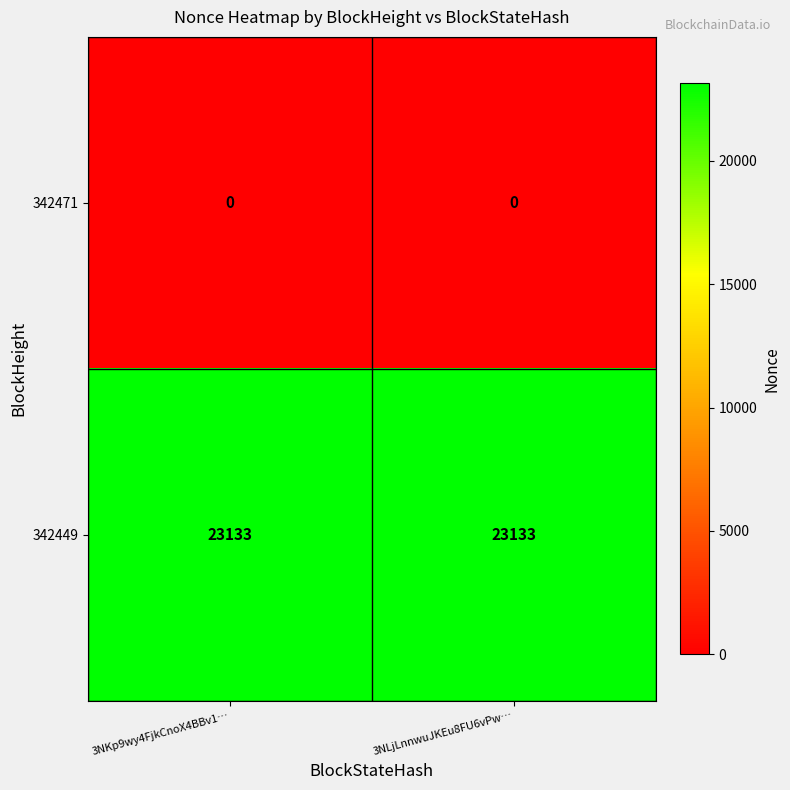

What value does the 342449 series have at 3NLjLnnwuJKEu8FU6vPw…?

23133